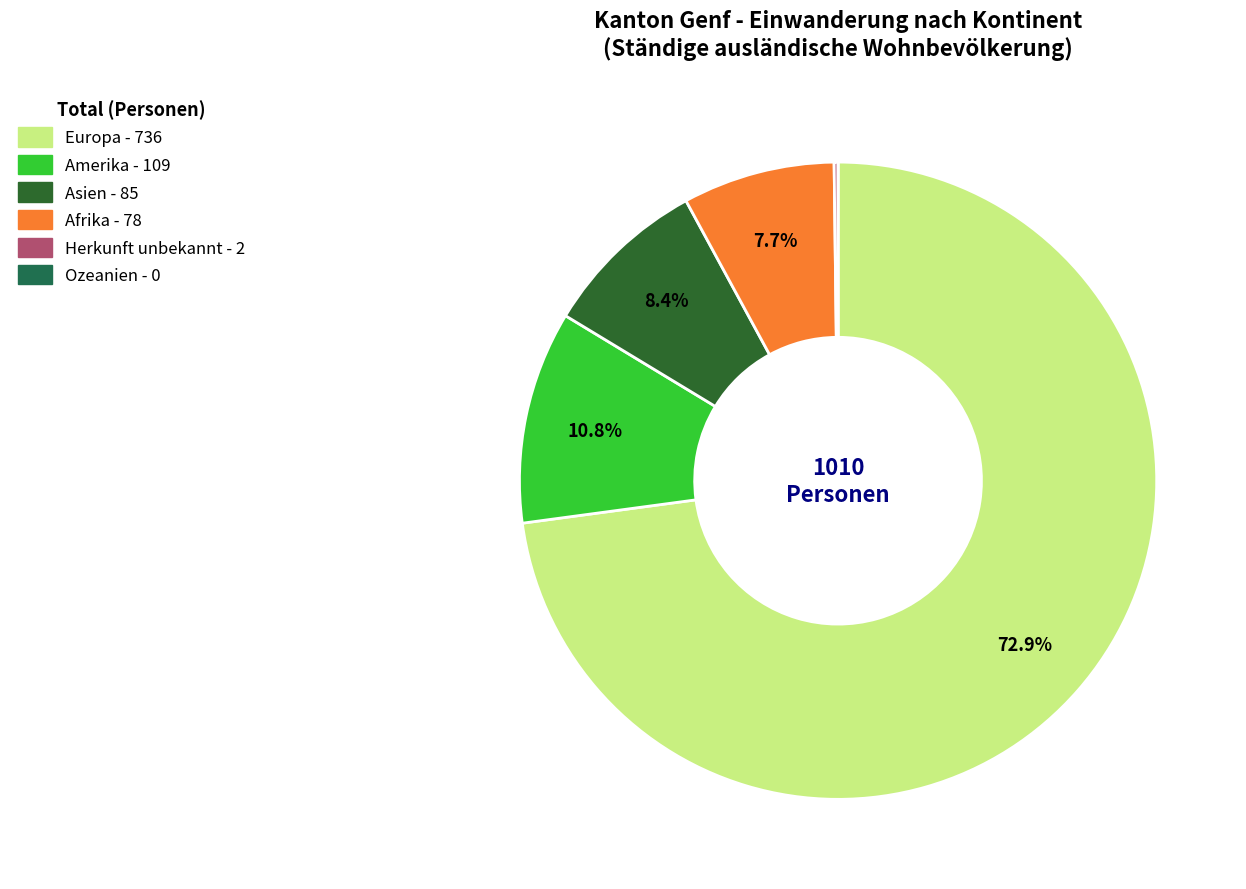

Which category has the smallest portion of the pie?

Ozeanien